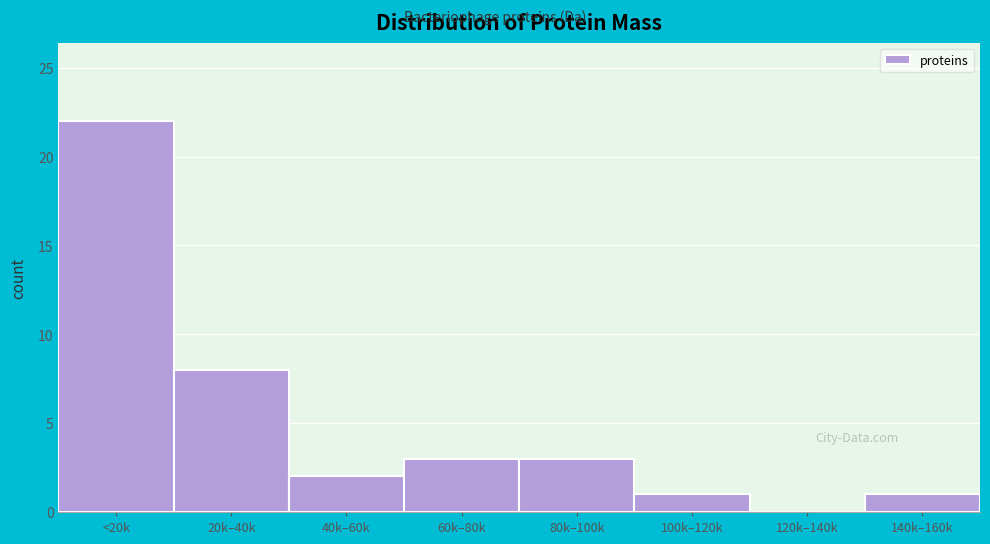

Reading right to left, transcribe all the data shown in this chart.

140k–160k=1	120k–140k=0	100k–120k=1	80k–100k=3	60k–80k=3	40k–60k=2	20k–40k=8	<20k=22